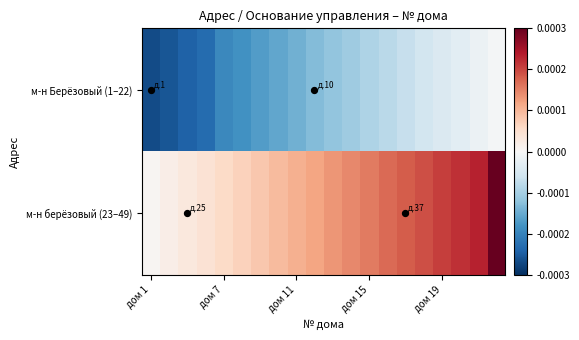

List the series in order of their overall mean, highest first.

м-н берёзовый (23–49), м-н Берёзовый (1–22)